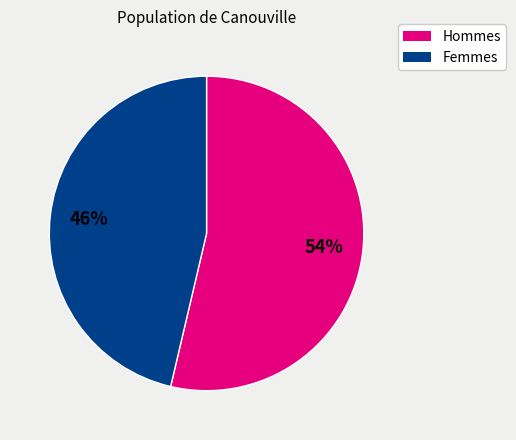

Does any single category account for the majority?

Yes